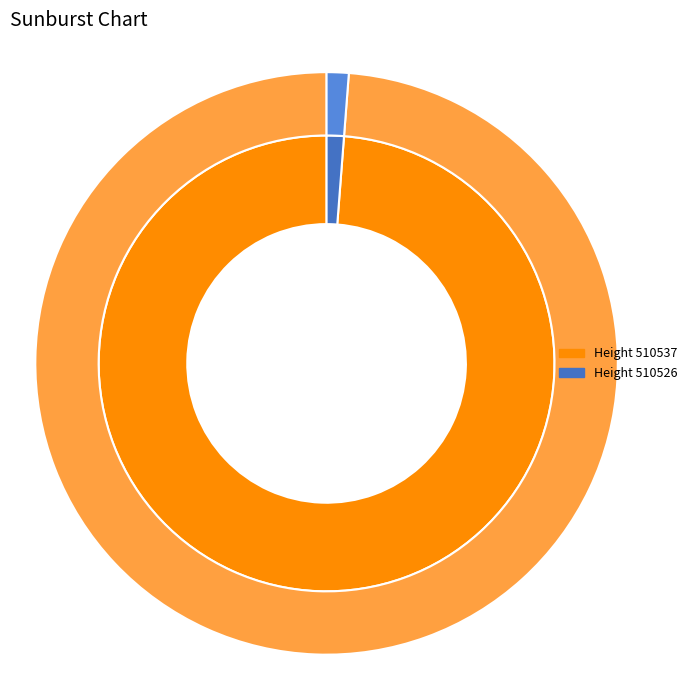

What is the smallest slice in the pie chart?

510526